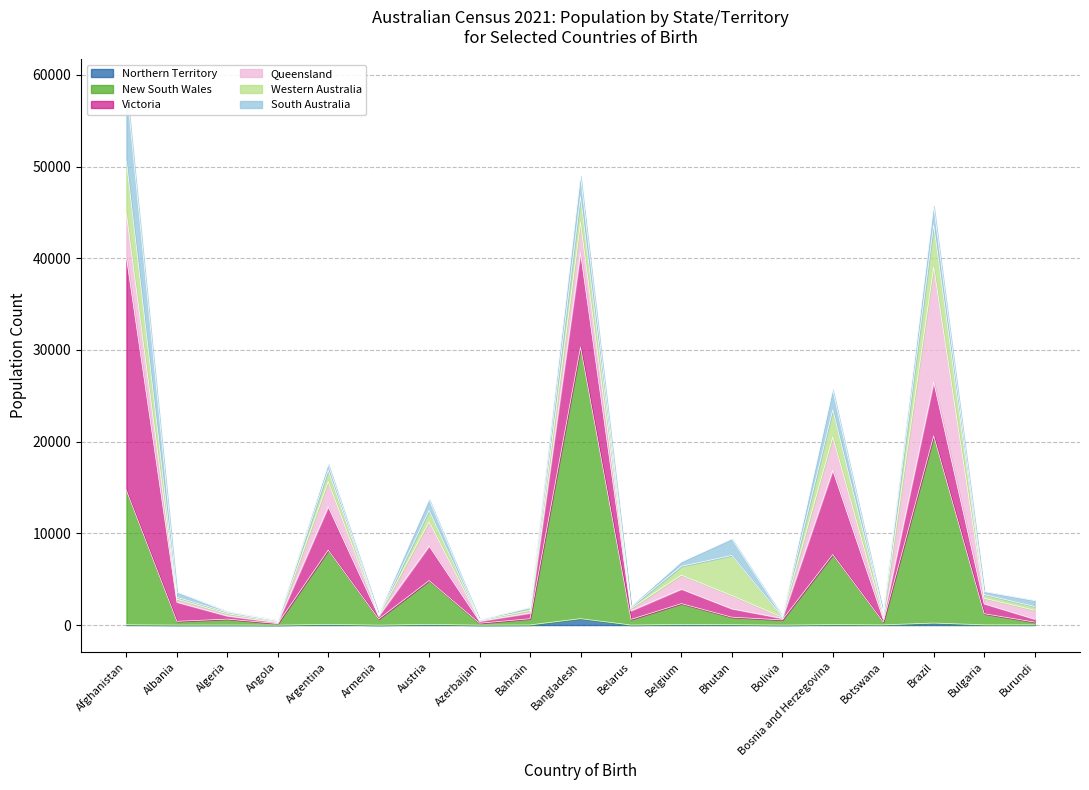

Reading left to right, list all the values displayed in this chart.

Northern Territory: 37	7	10	0	73	0	72	0	17	701	10	65	44	3	50	25	218	28	28
New South Wales: 14623	399	640	161	8101	659	4779	203	673	29600	608	2278	817	559	7639	303	20411	1211	297
Victoria: 25432	2091	343	106	4739	325	3772	216	615	10295	942	1580	916	167	9193	333	5874	1086	330
Queensland: 4733	326	239	104	2726	29	2641	84	289	3304	246	1524	1444	134	3626	317	12544	600	967
Western Australia: 5724	208	160	91	1259	46	1238	57	267	2816	125	968	4372	53	2964	341	4607	404	406
South Australia: 8214	558	73	29	627	124	1193	31	76	2246	114	468	1793	53	2193	63	2025	318	642